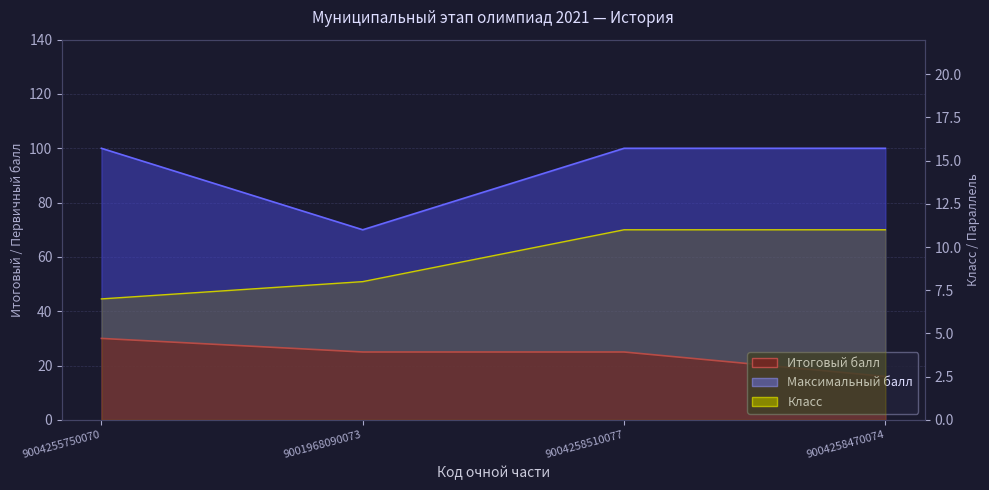

At how many categories does at least one series exceed 51?

4